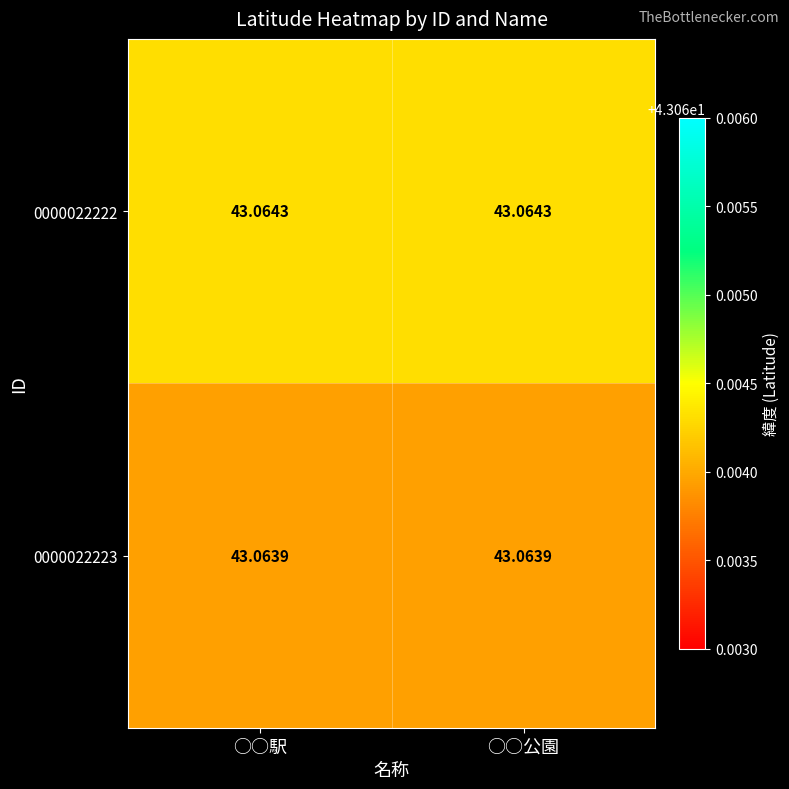

Is the value of 0000022223 at ○○公園 greater than the value of 0000022222 at ○○公園?

No